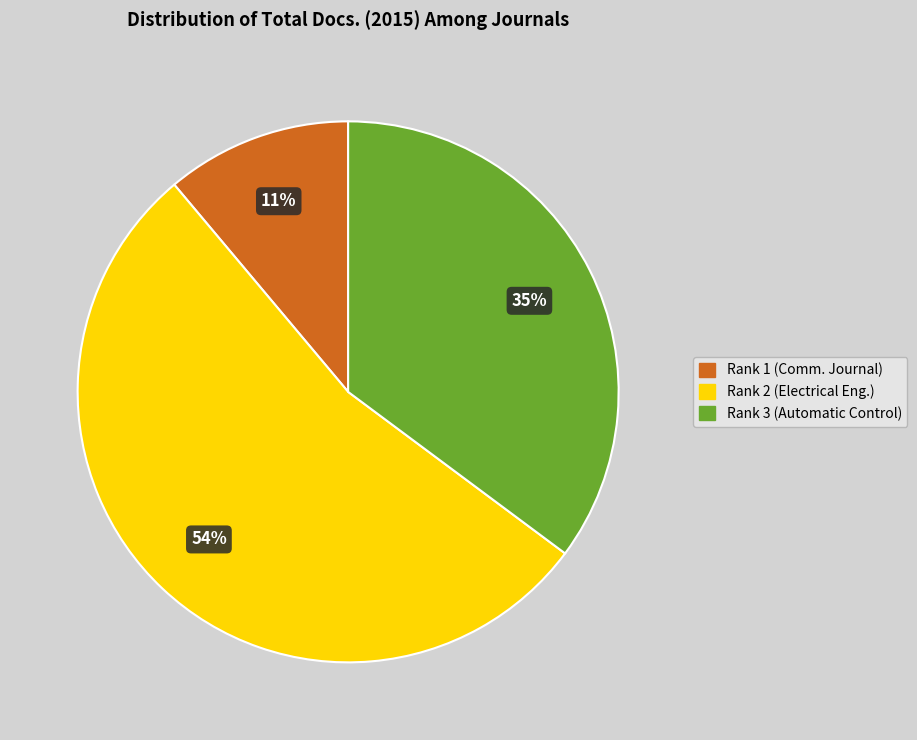

How many segments does this pie chart have?

3